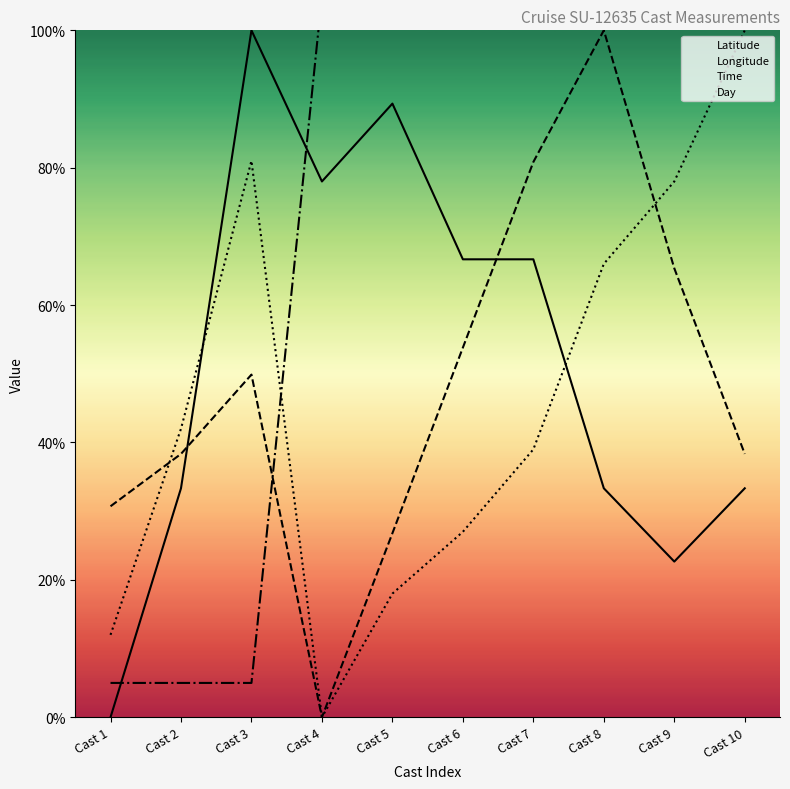

At which category does Longitude reach its first local peak?

Cast 3